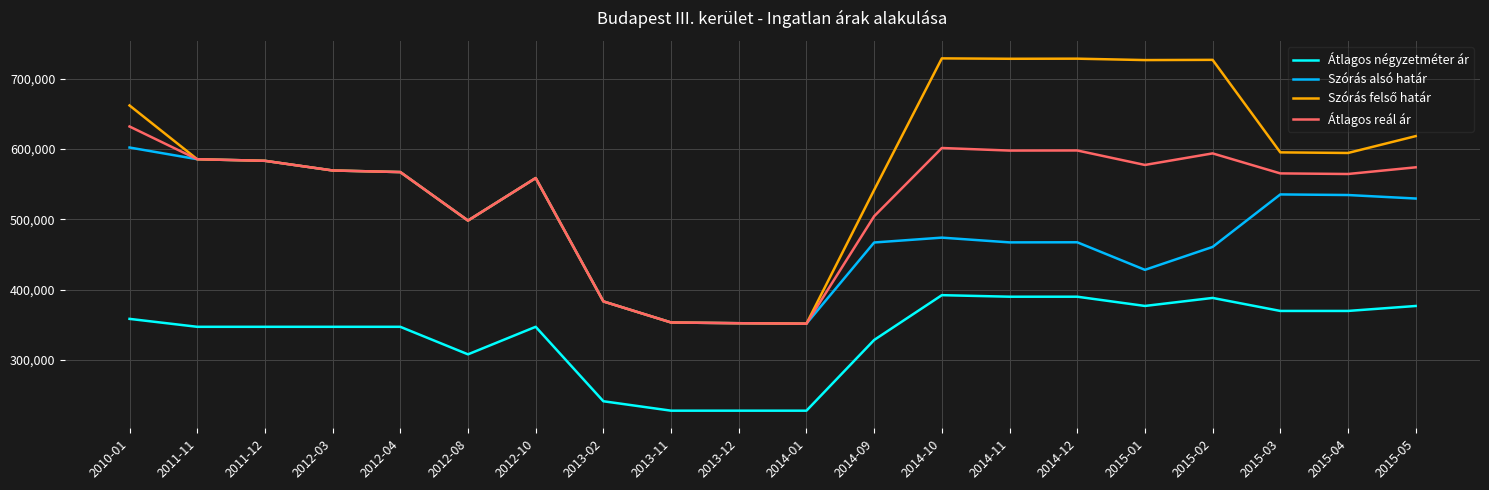

What is the total value across all series at 2014-11?

2183540